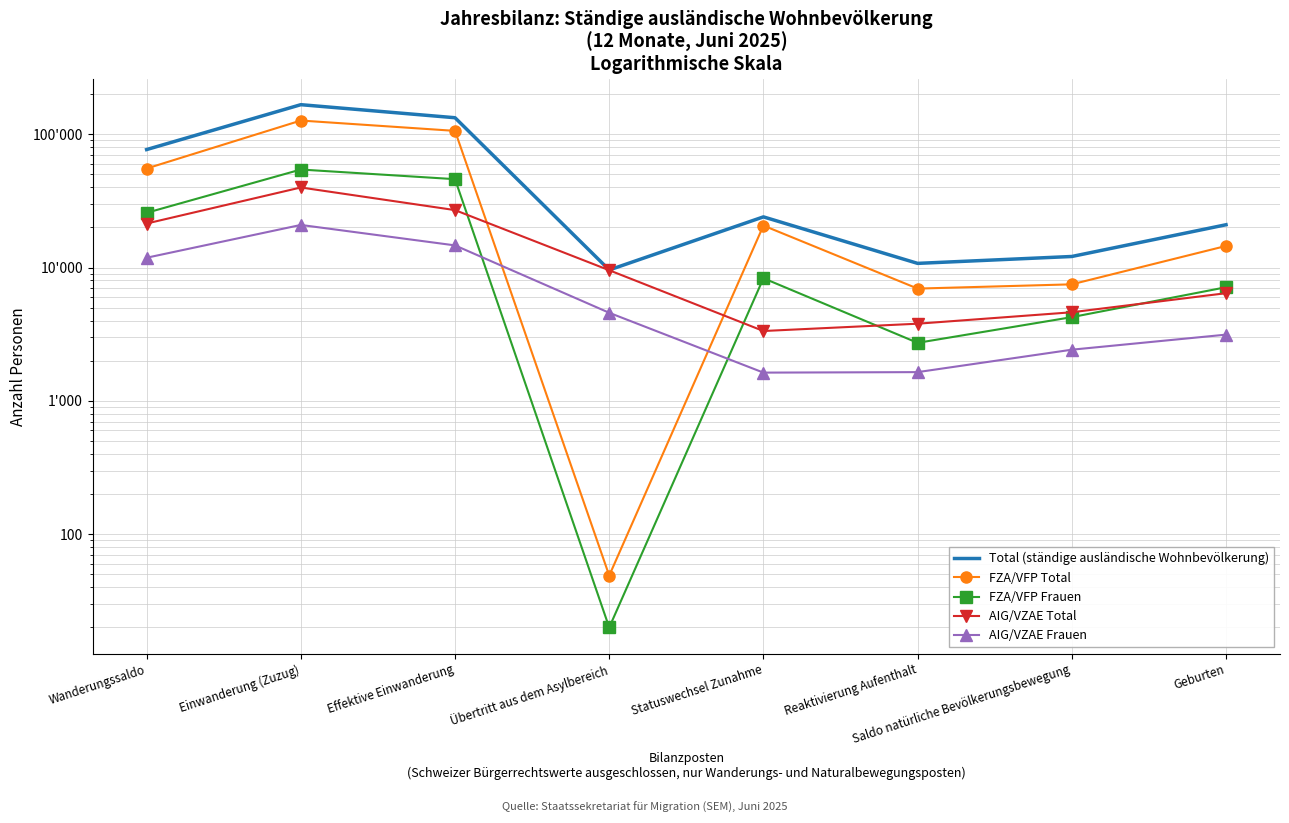

What are all the series names shown in the legend?

Total (ständige ausländische Wohnbevölkerung), FZA/VFP Total, FZA/VFP Frauen, AIG/VZAE Total, AIG/VZAE Frauen